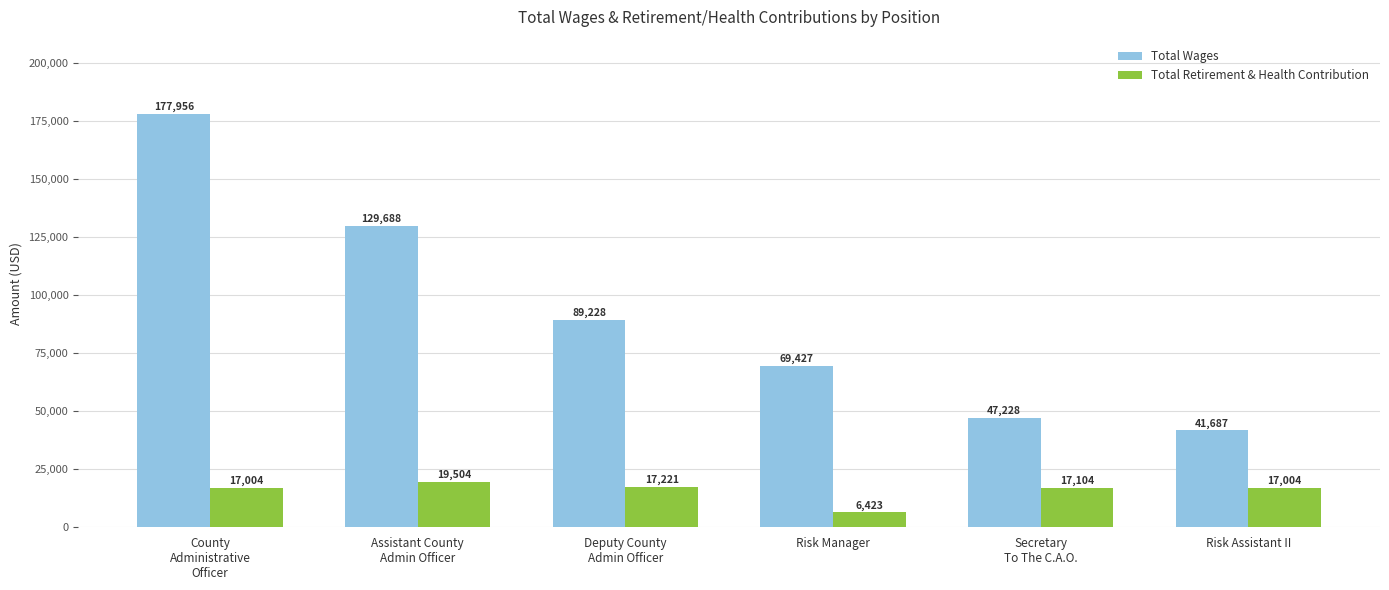

Rank the series by their average value, from highest to lowest.

Total Wages, Total Retirement & Health Contribution